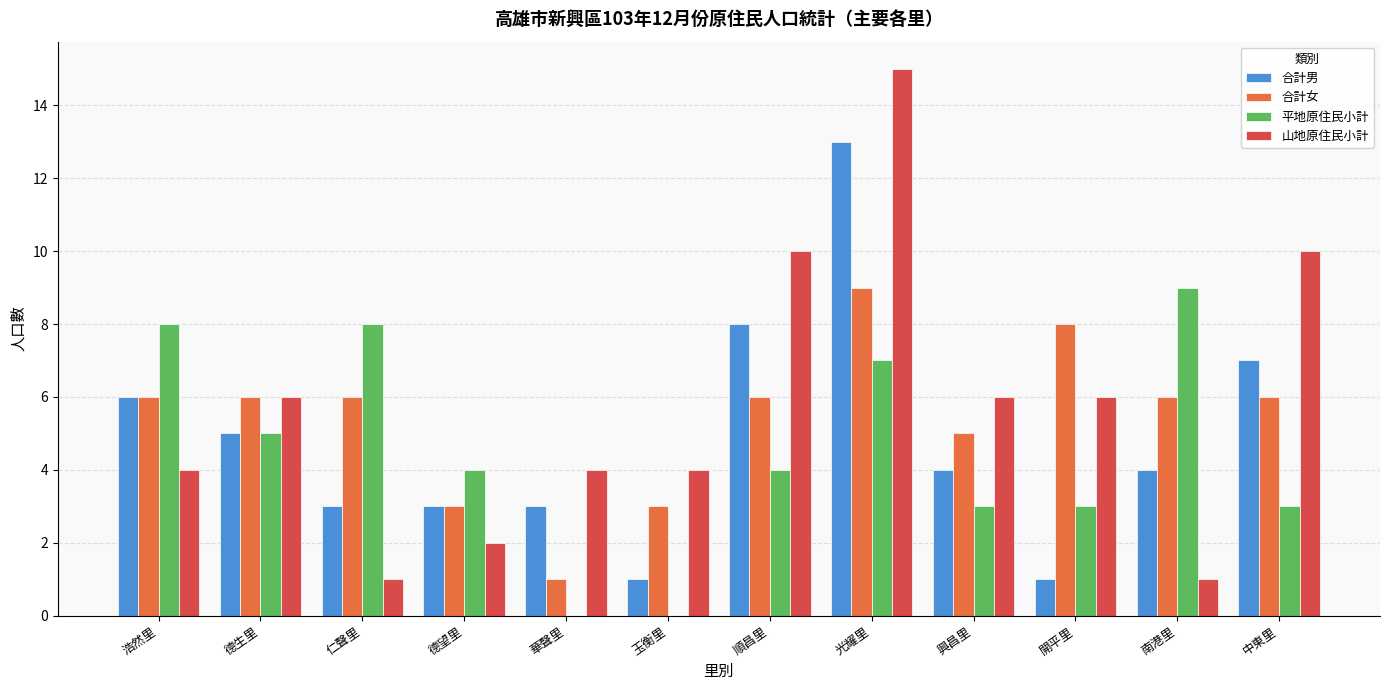

Is the value of 合計女 at 華聲里 greater than the value of 合計男 at 南港里?

No